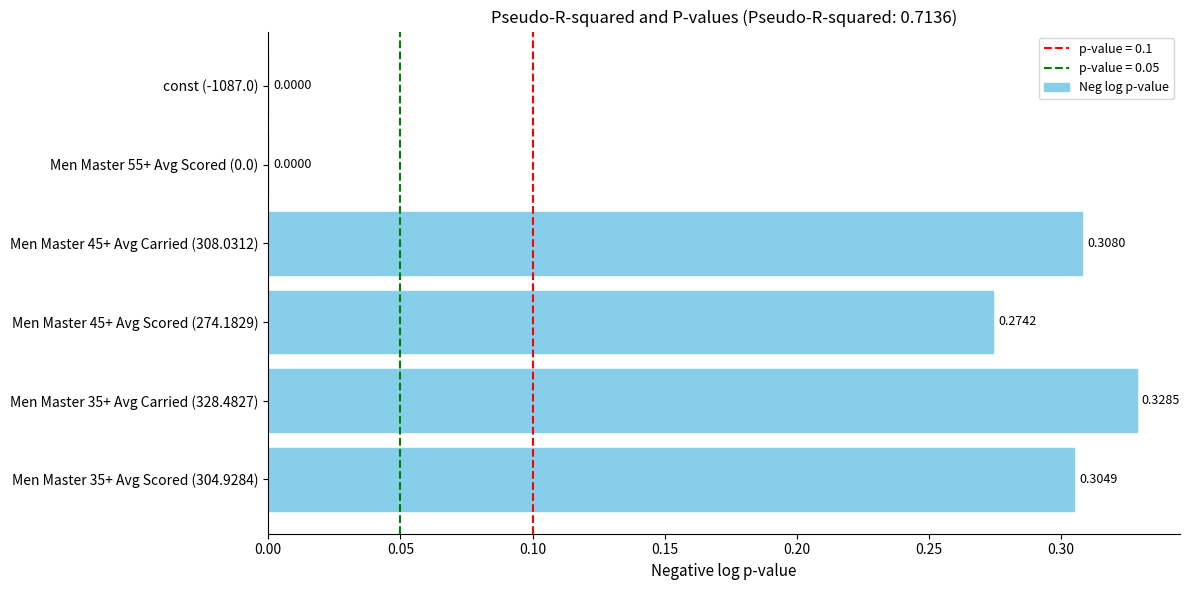

What is the sum of all values?

1.2